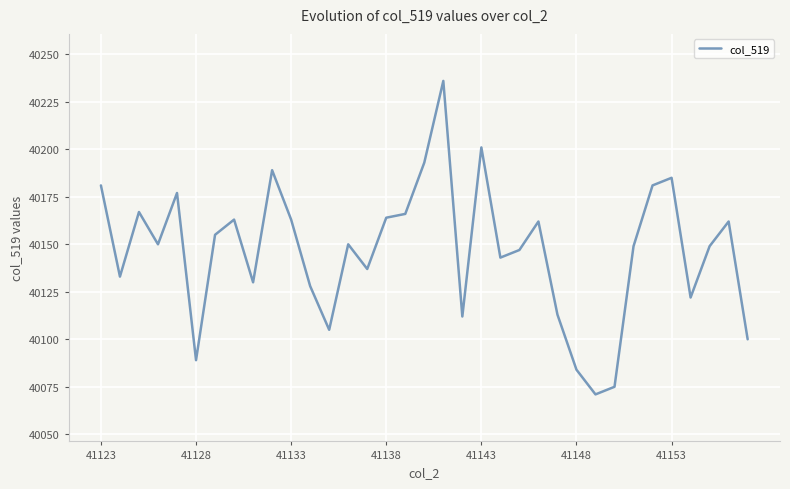

Is this an area chart (filled region under the line)?

No